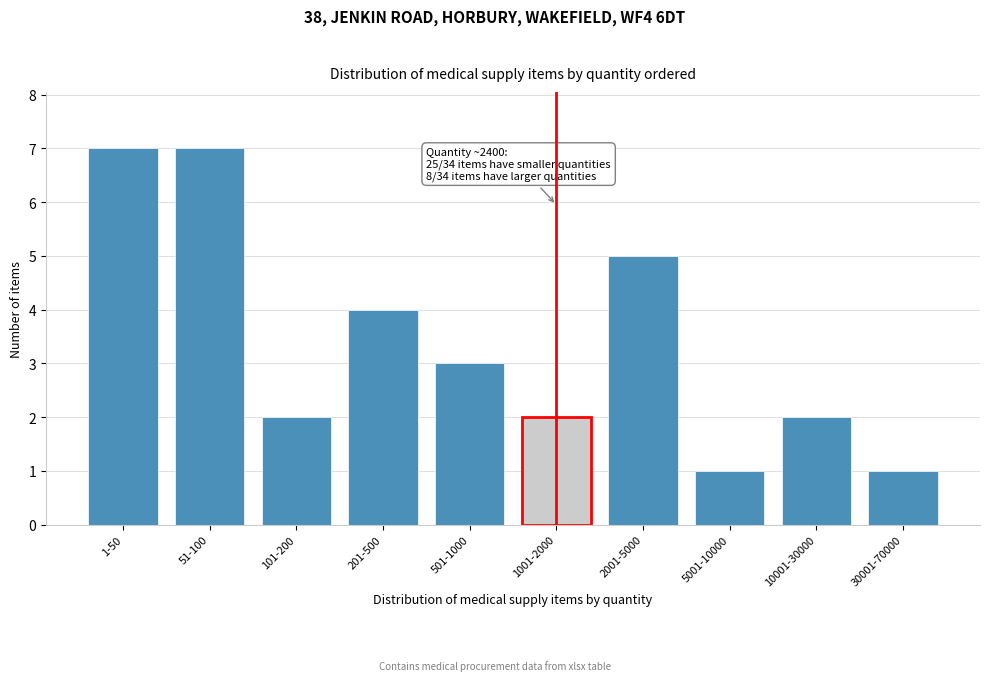

Reading left to right, list all the values displayed in this chart.

7	7	2	4	3	2	5	1	2	1